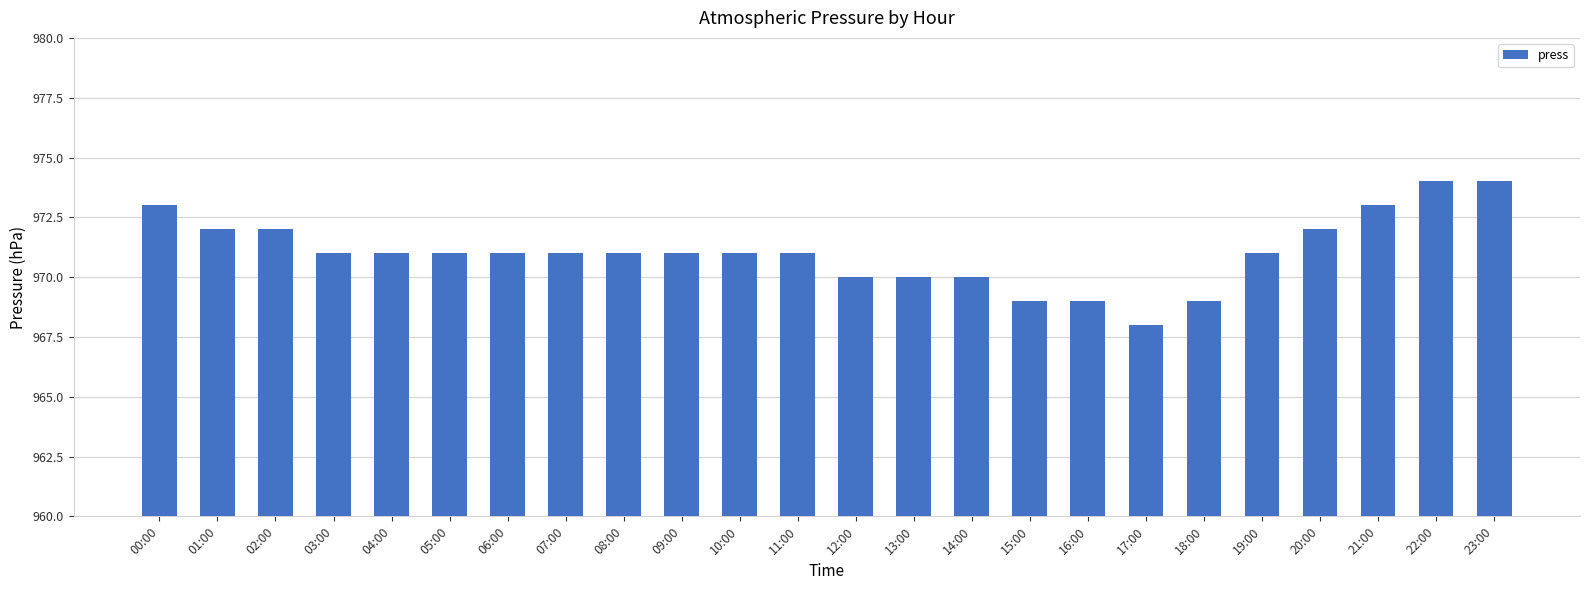

What is the value of the 3rd bar from the left?

972